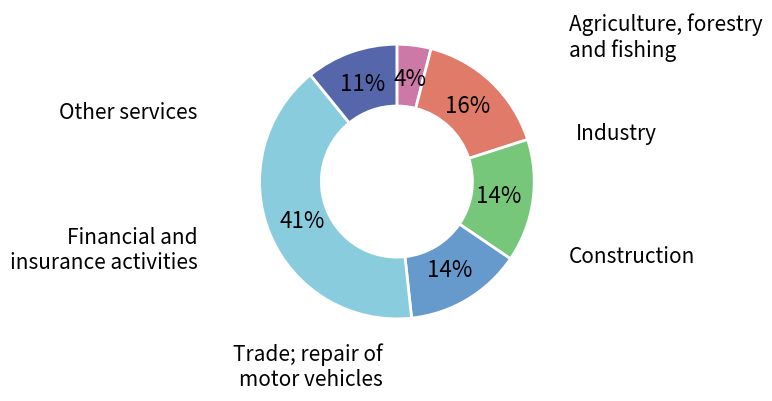

How many slices are in this pie chart?

6